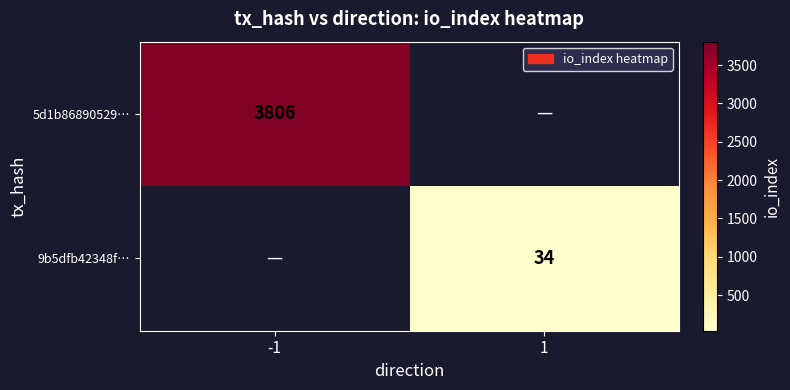

True or false: 5d1b86890529… has a value of 5631 at -1.

False